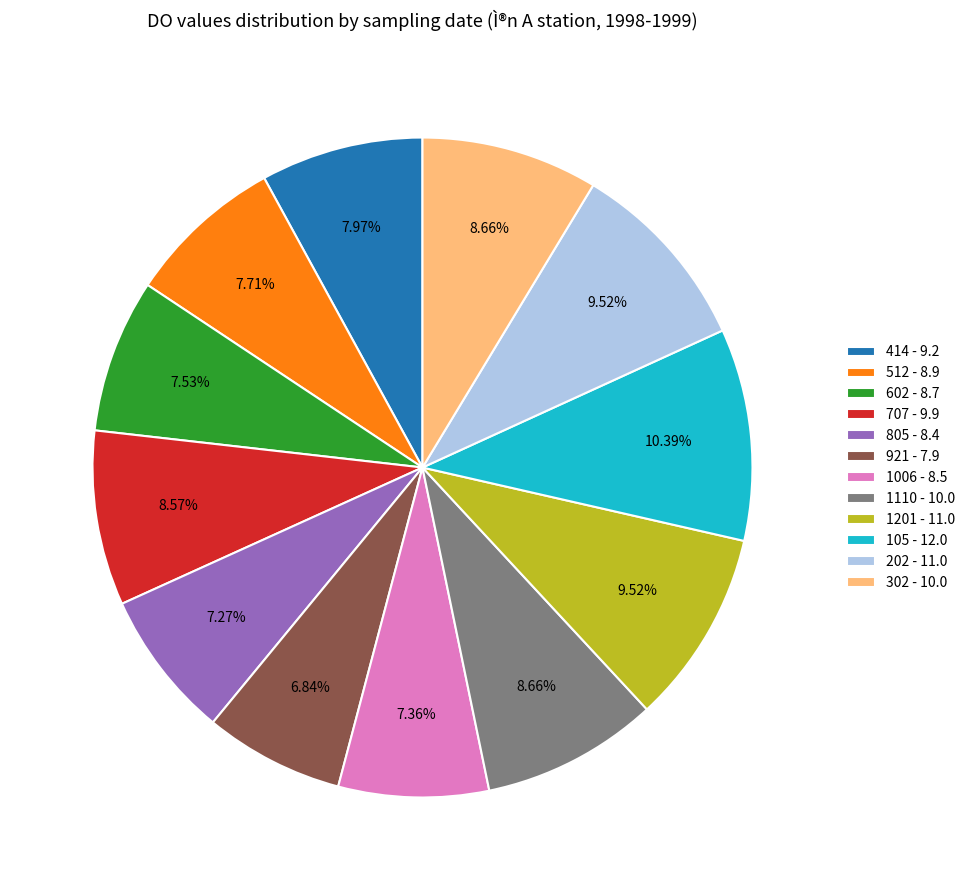

How many segments does this pie chart have?

12